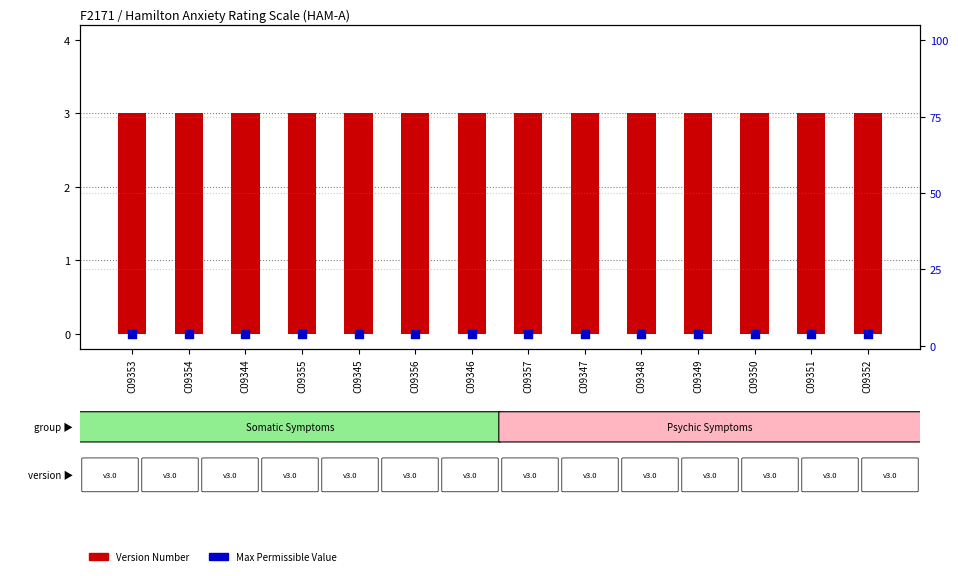

What are all the series names shown in the legend?

Version Number, Max Permissible Value